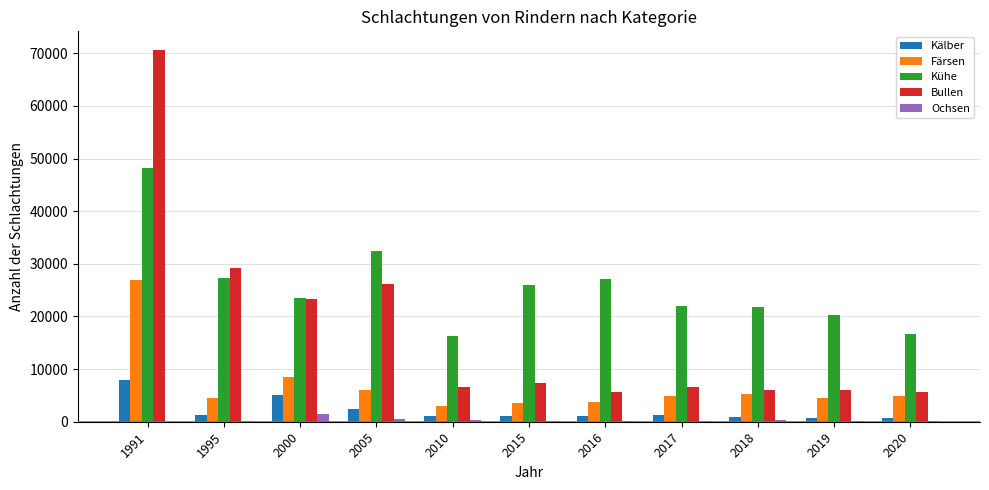

How many distinct data groups are displayed?

5